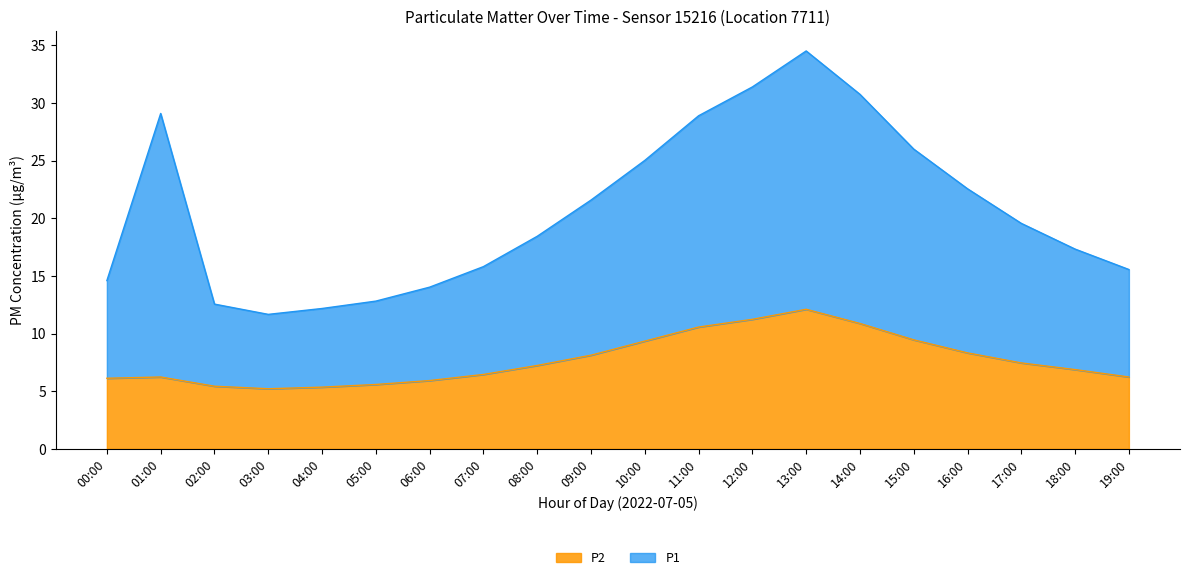

What is the difference between the P2 values at 02:00 and 11:00?

5.1